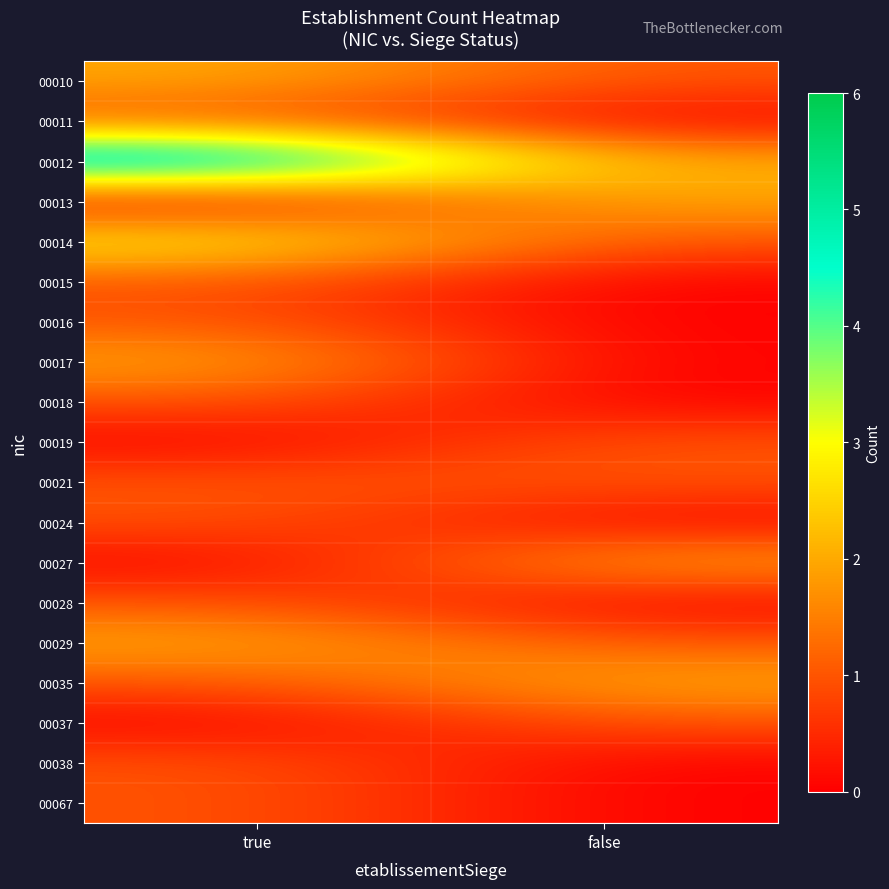

At how many categories does at least one series exceed 3?

1